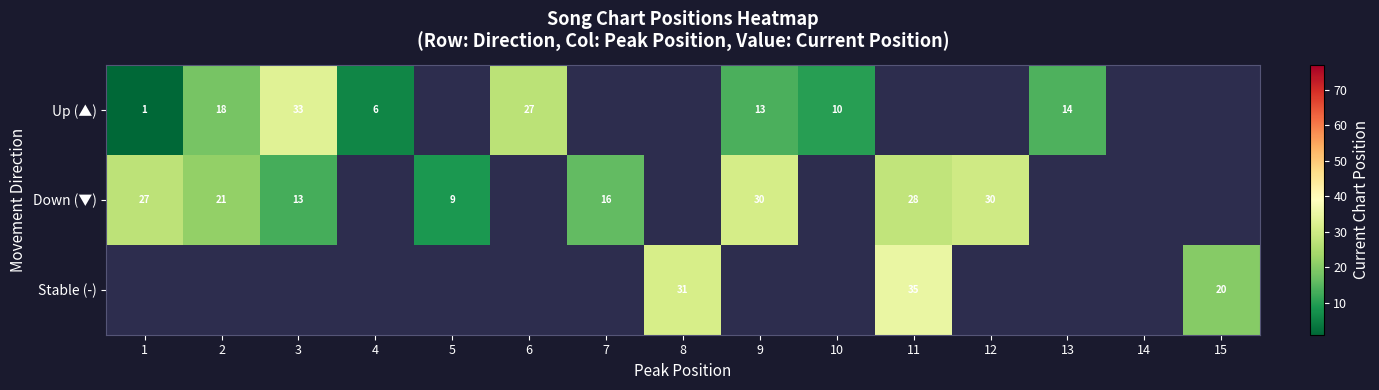

Is it true that Down (▼) equals 27 at 1?

True